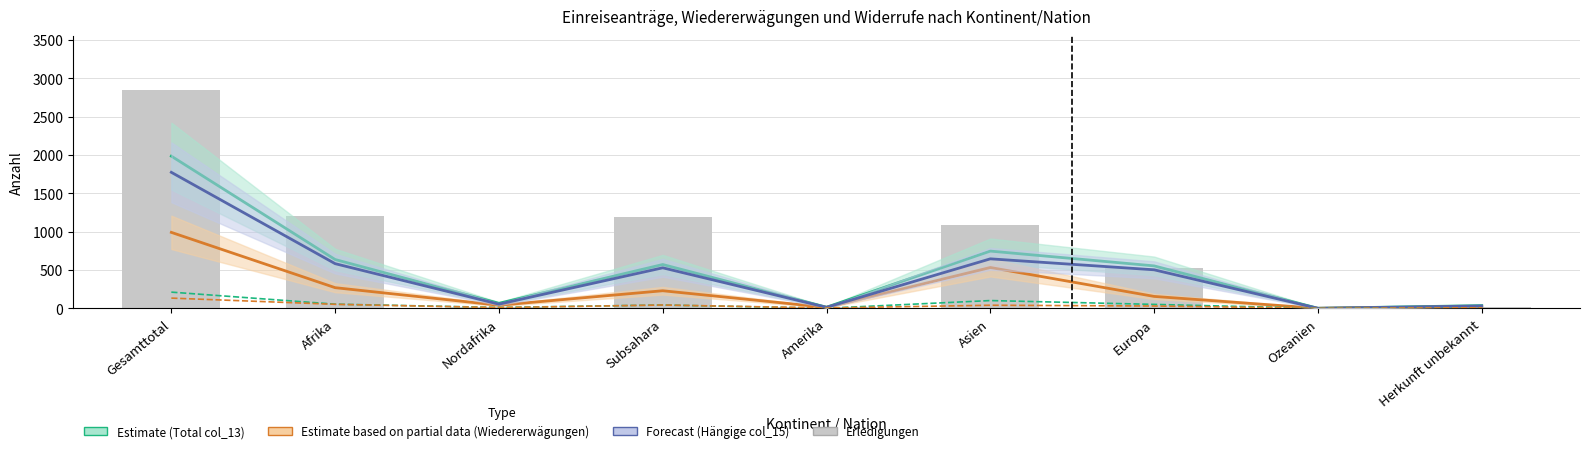

List the labels in order of Erledigungen (col_2) value, smallest first.

Ozeanien, Nordafrika, Amerika, Herkunft unbekannt, Europa, Asien, Subsahara, Afrika, Gesamttotal